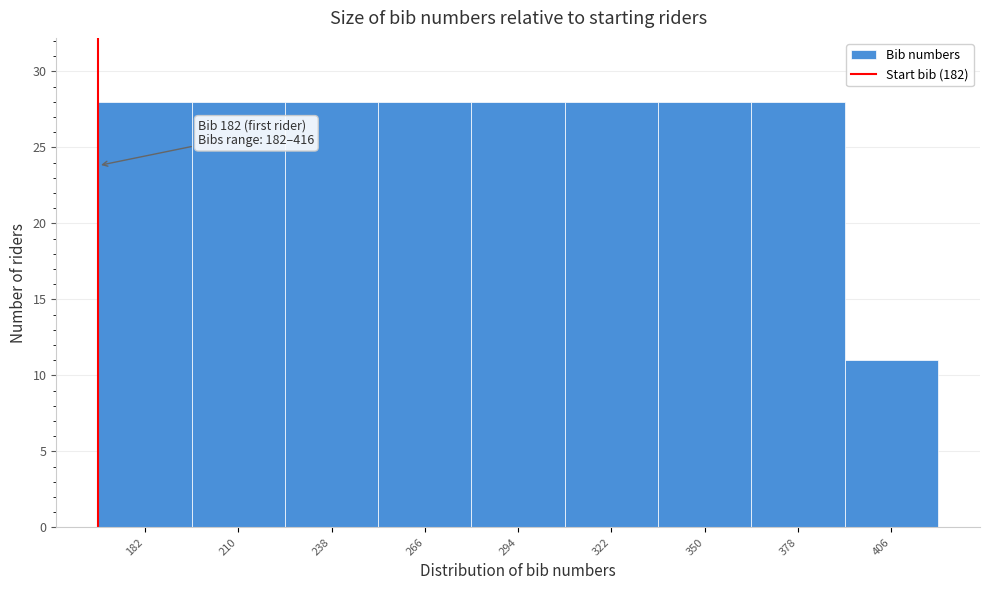

Reading right to left, list all the values displayed in this chart.

11	28	28	28	28	28	28	28	28